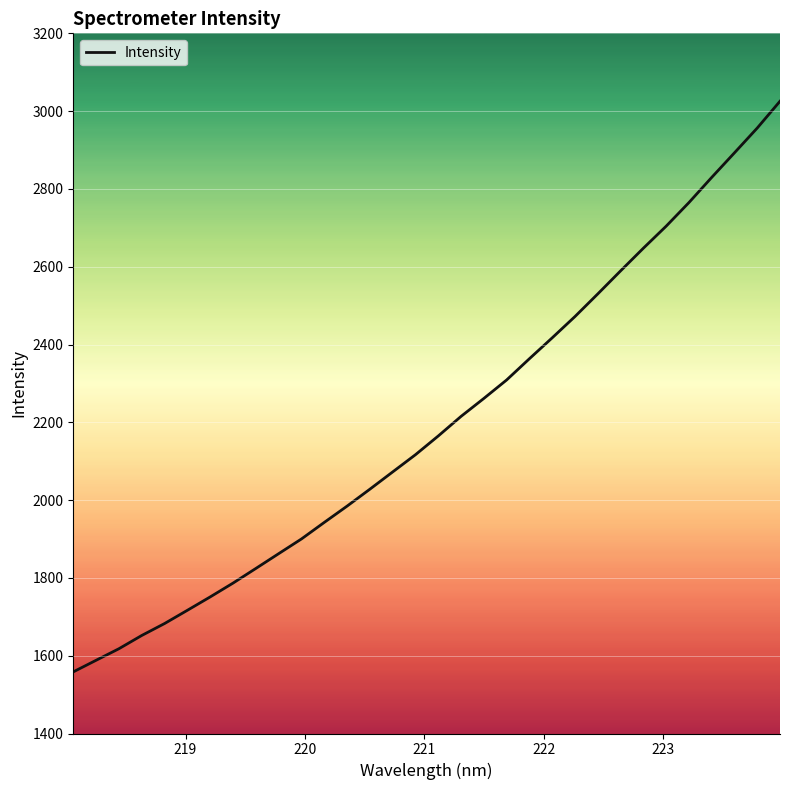

What is the minimum value shown in the chart?

1558.4